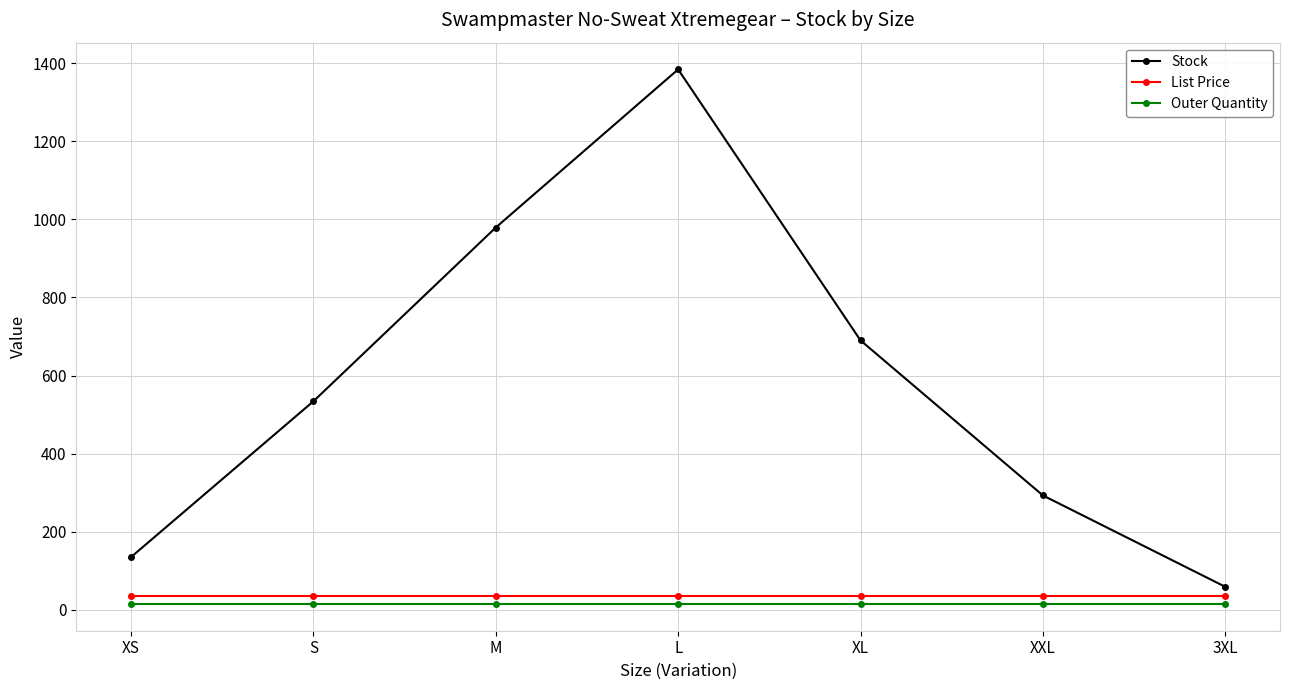

At how many categories does at least one series exceed 957?

2